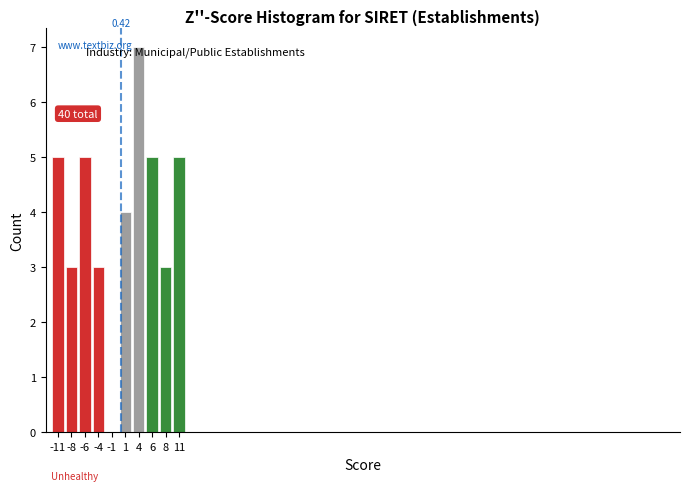

Which range on the x-axis has the tallest bar?

2.4 to 4.8